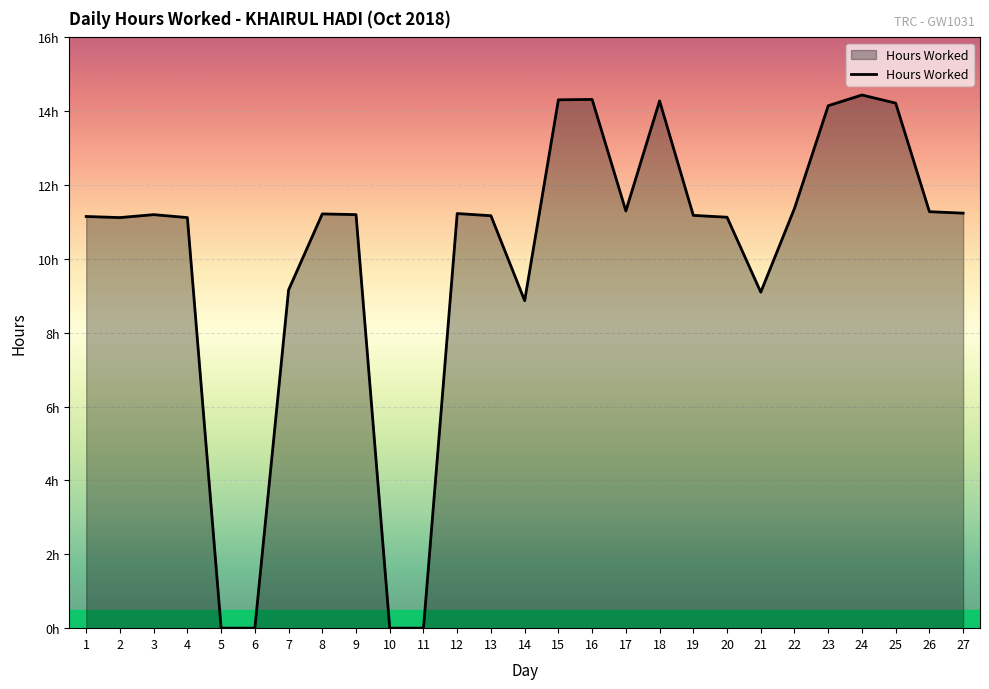

Is this an area chart (filled region under the line)?

Yes